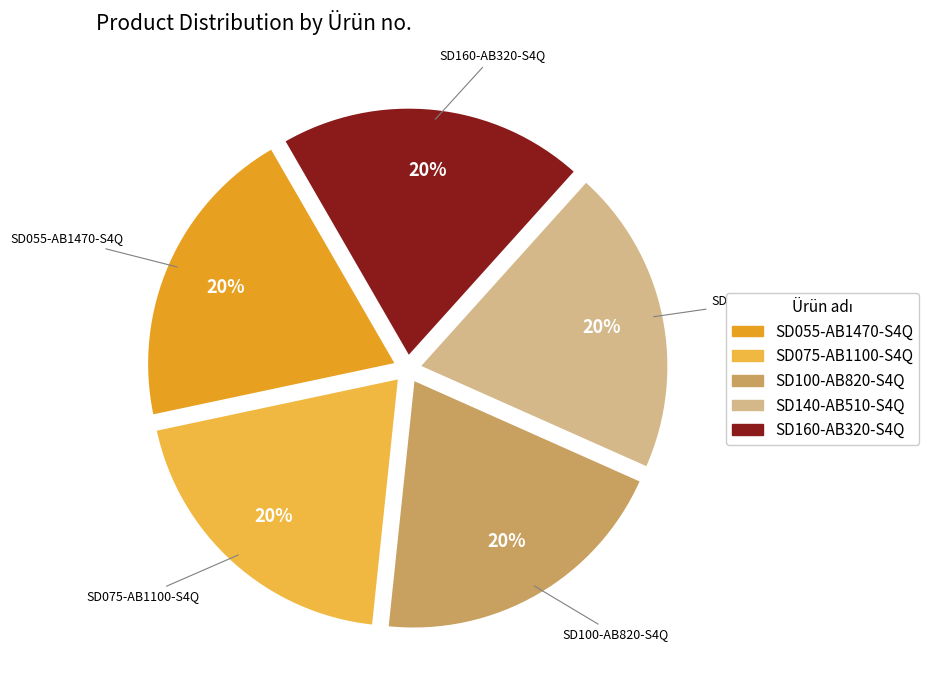

Is there a majority slice in this chart?

No